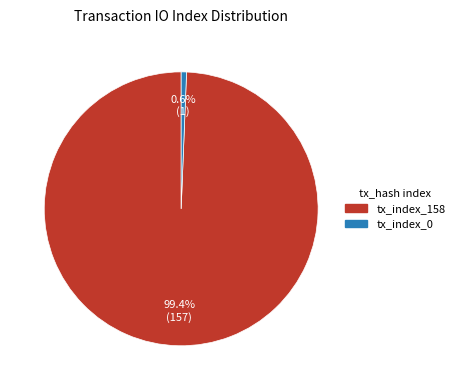

How many segments does this pie chart have?

2